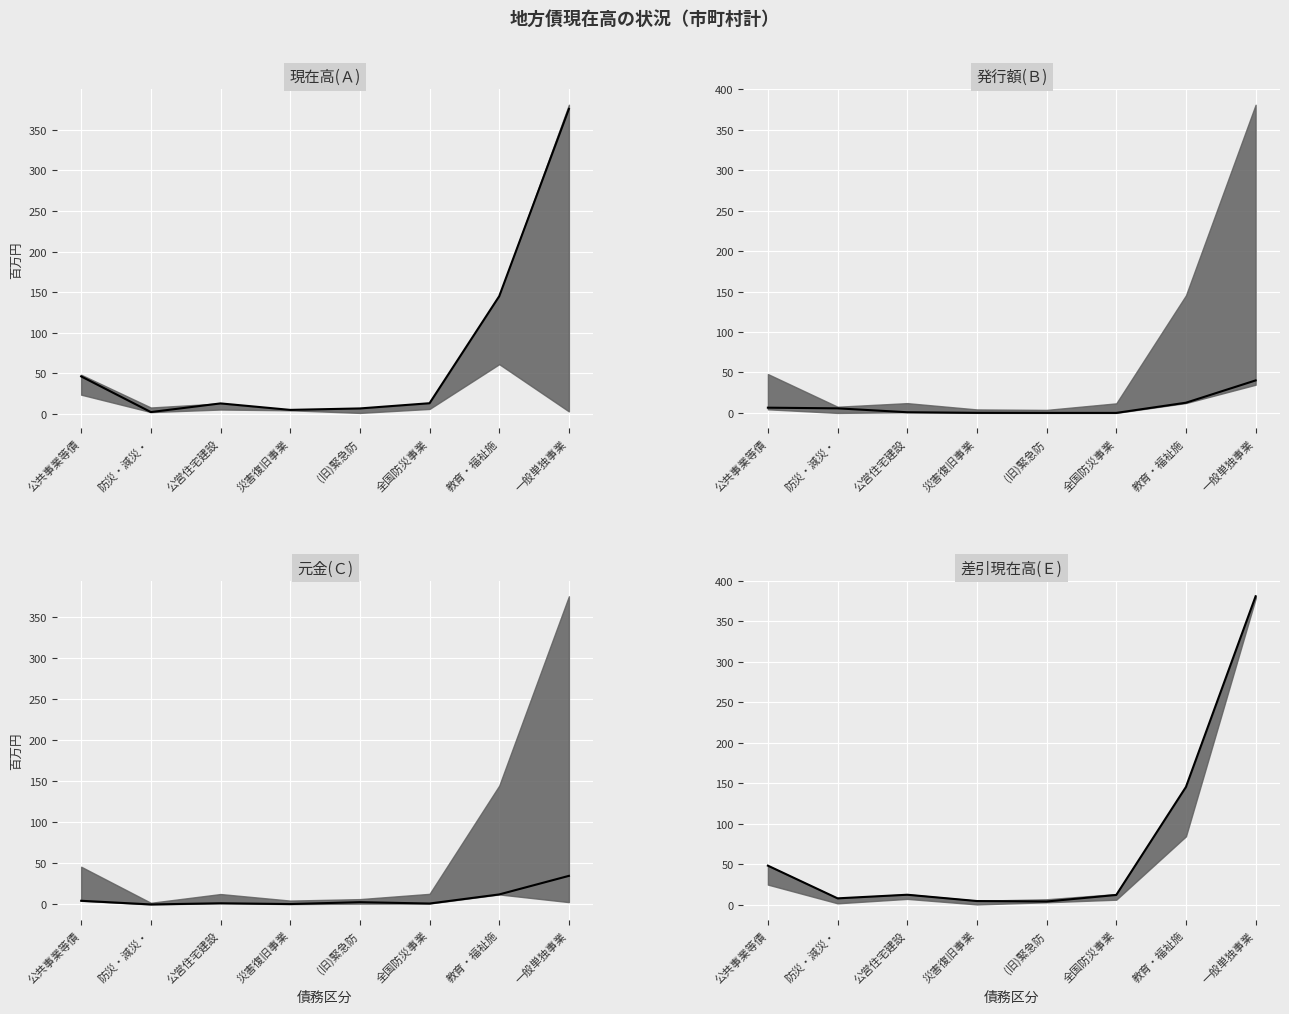

What is the label of the 6th point from the left?

全国防災事業